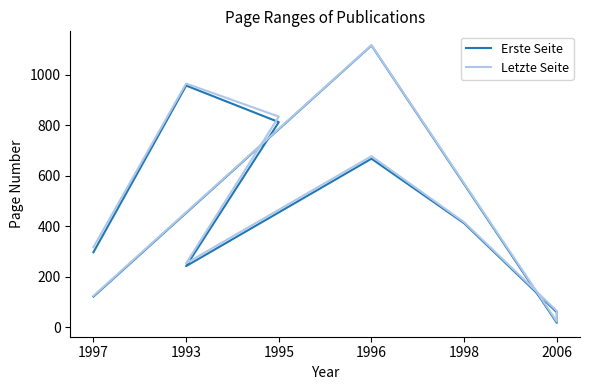

Rank the series by their maximum value, from lowest to highest.

Erste Seite, Letzte Seite